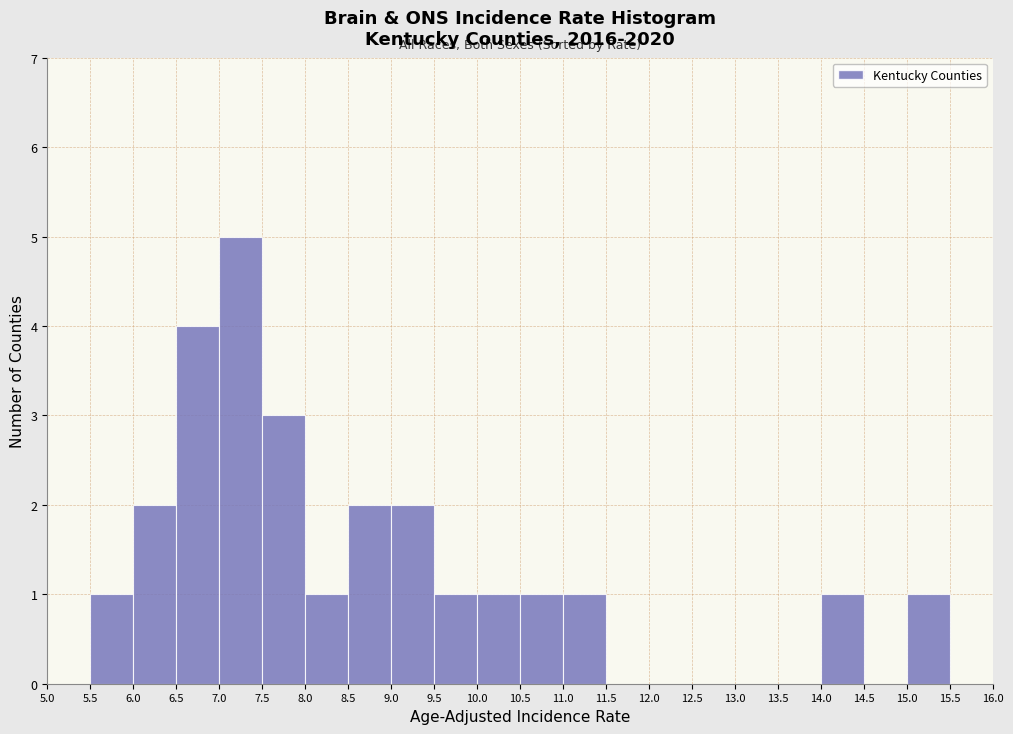

Over which range of the x-axis is the bar tallest?

7.0 to 7.5